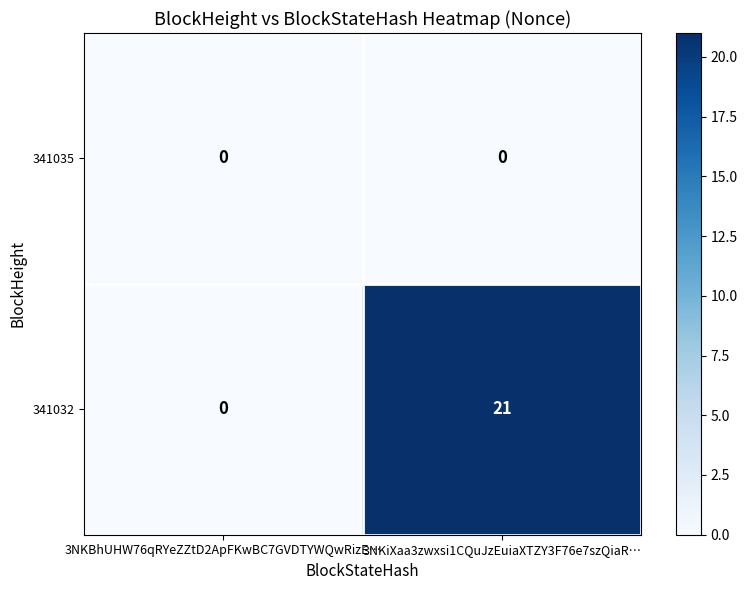

The value of 341035 at 3NKBhUHW76qRYeZZtD2ApFKwBC7GVDTYWQwRizE… is 0. True or false?

True